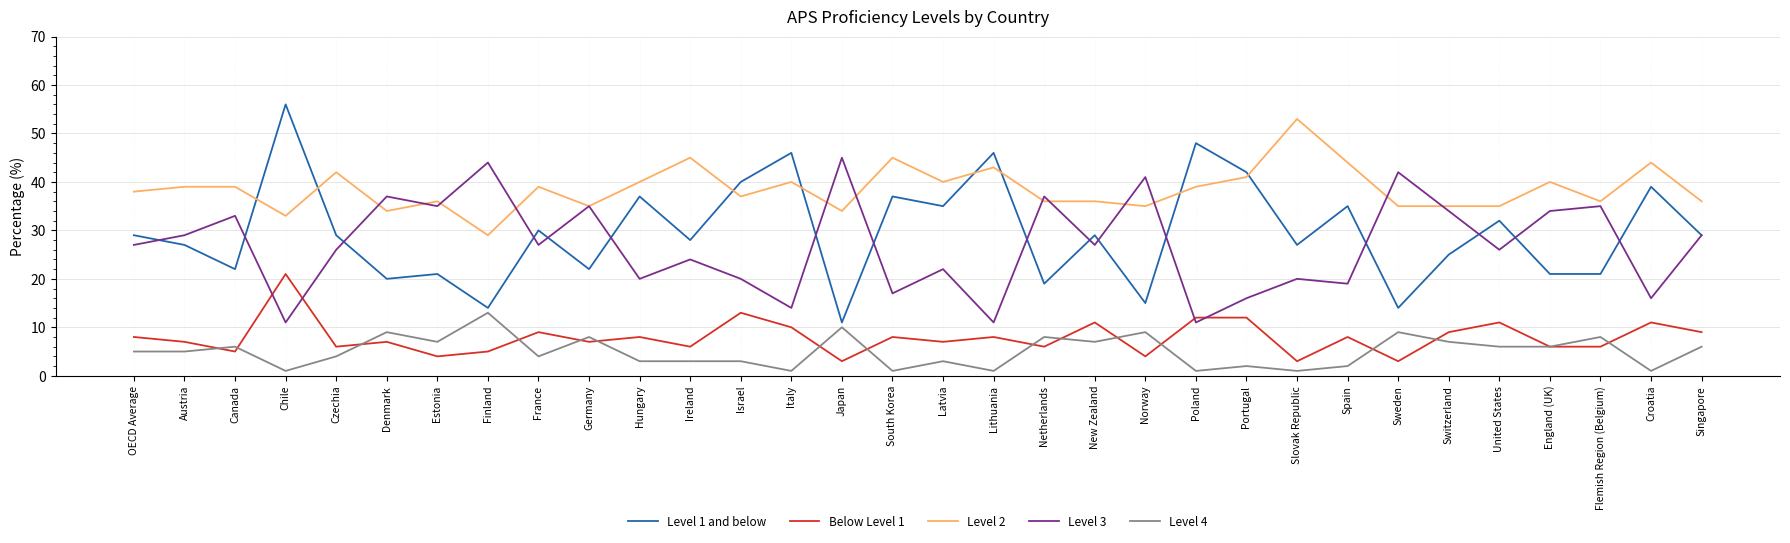

What is the difference between the second highest and minimum values in the Level 3 series?

33